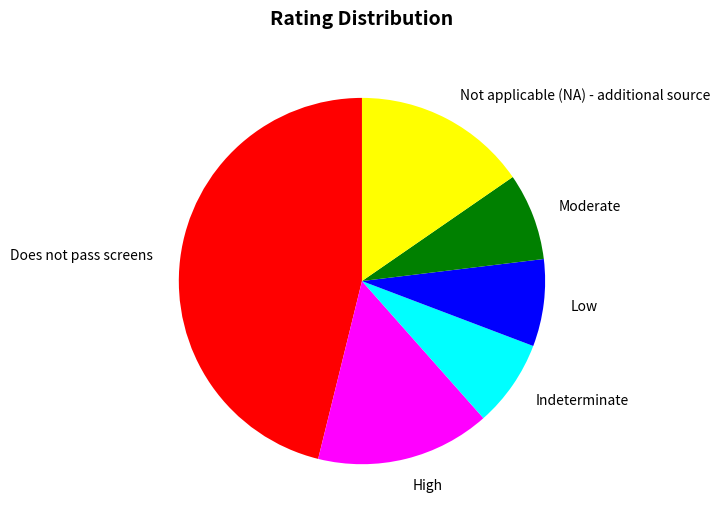

Does Not applicable (NA) - additional source account for over 50% of the chart?

No